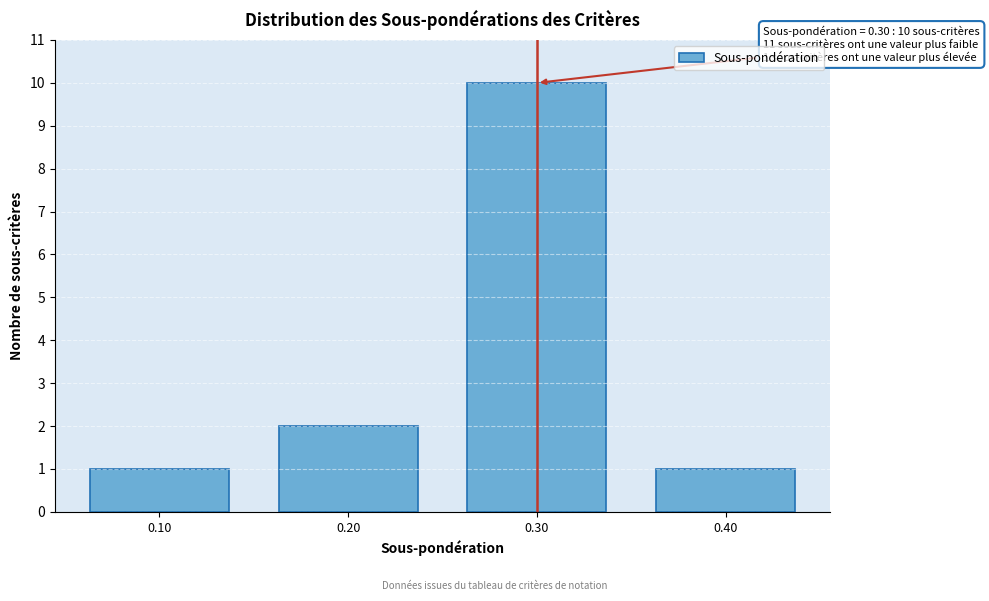

Which range on the x-axis has the tallest bar?

0.25 to 0.35